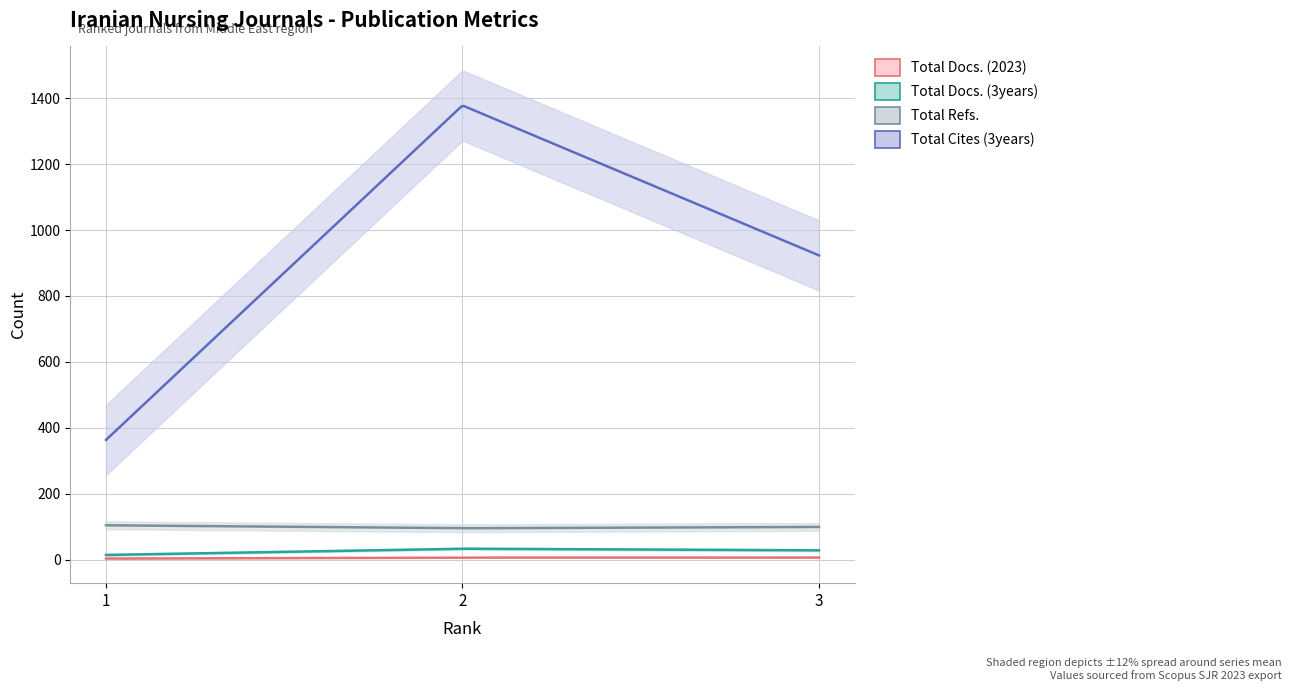

What is the value of the Total Docs. (2023) point at the 1st from the left?

3